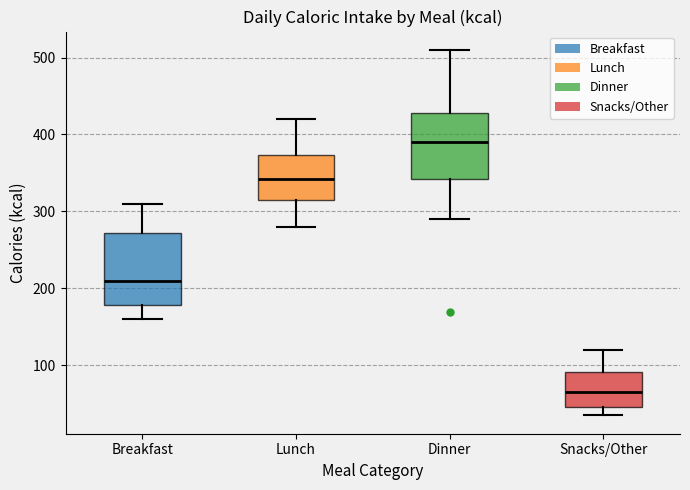

Reading left to right, transcribe this box plot: for each box, give where its median line is, the range the box spans, and where its two whiskers end, as read against the y-axis. The values are not printed on the chart, so give them approximately, as read against the axis.

Breakfast: median 210, box 180 to 270, whiskers 160 to 310
Lunch: median 340, box 320 to 370, whiskers 280 to 420
Dinner: median 390, box 340 to 430, whiskers 290 to 510
Snacks/Other: median 70, box 50 to 90, whiskers 40 to 120